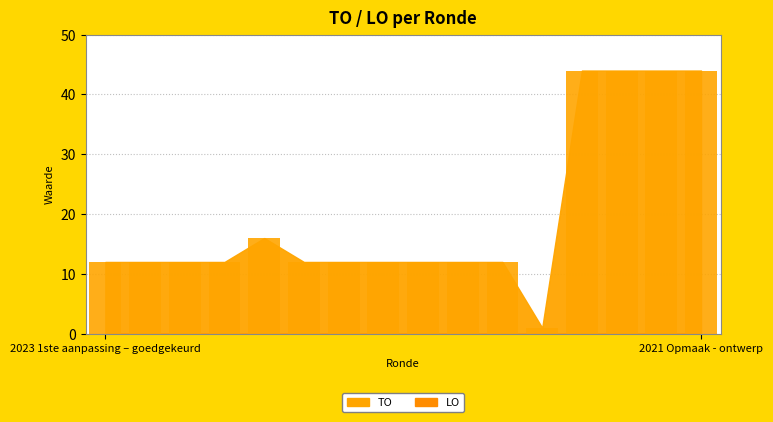

What is the difference between the second highest and minimum values?

43